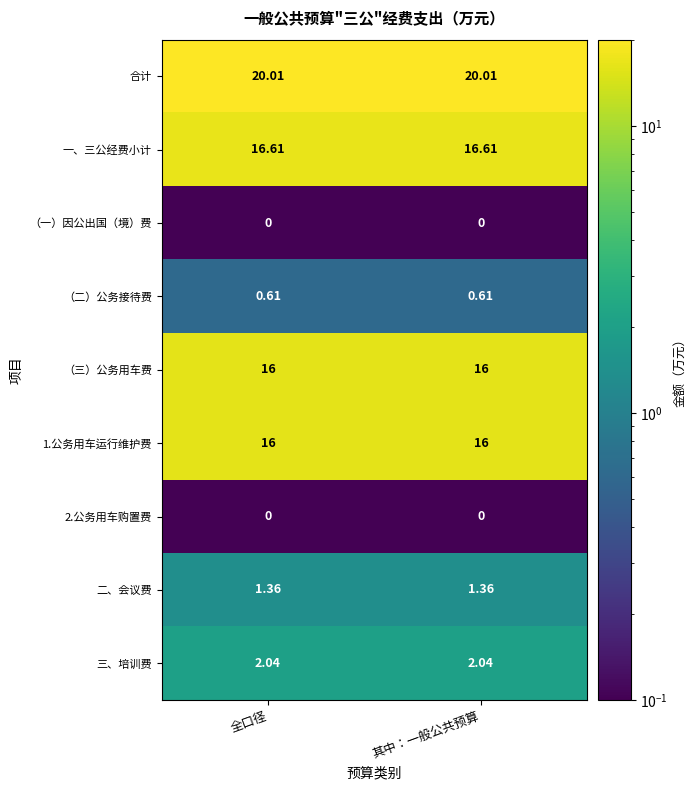

Which series has the largest total across all categories?

合计